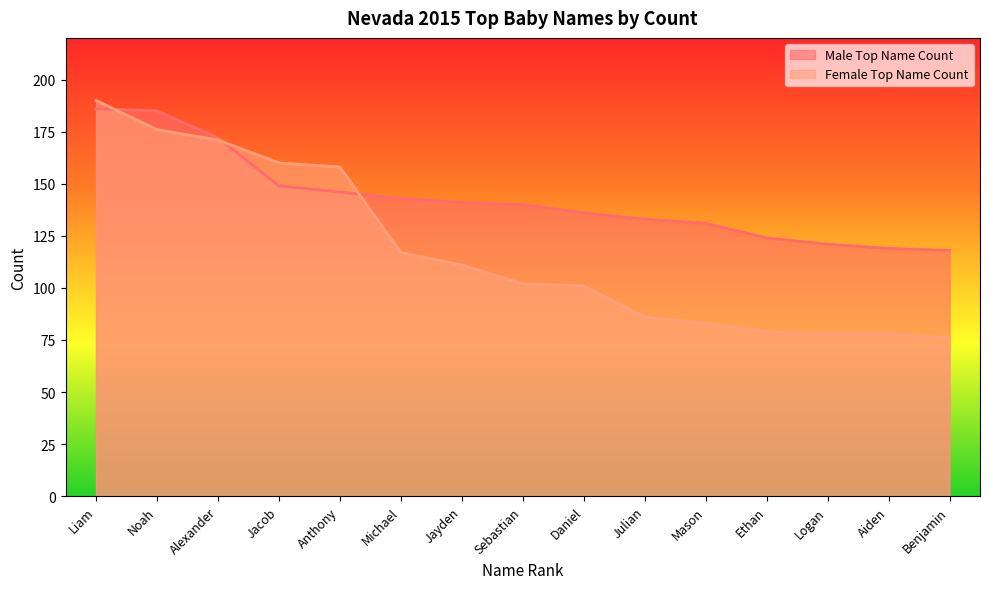

What is the average value of the Female Top Name Count series?

118